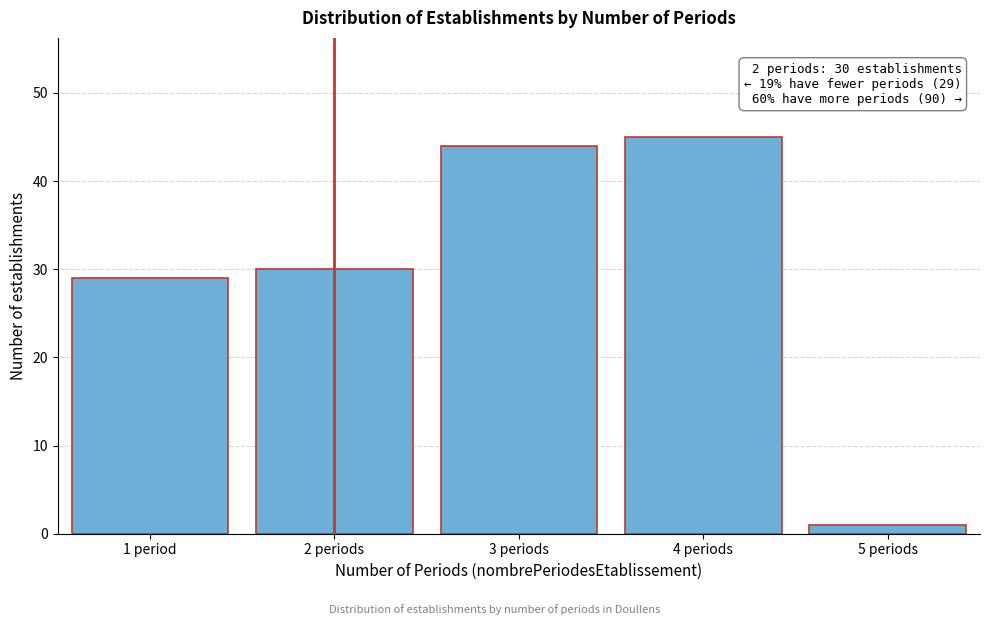

Reading right to left, list all the values displayed in this chart.

1	45	44	30	29